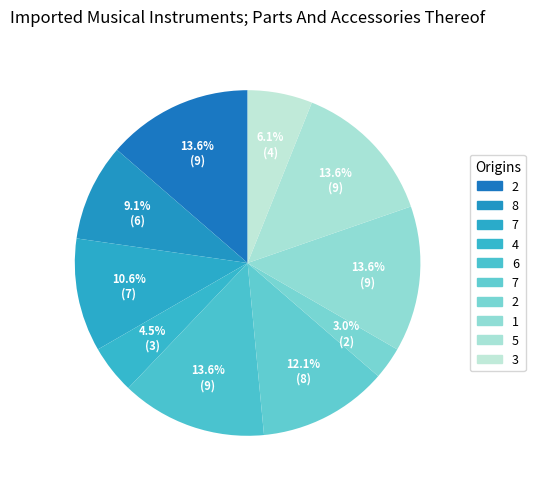

Count the number of slices in the pie.

10